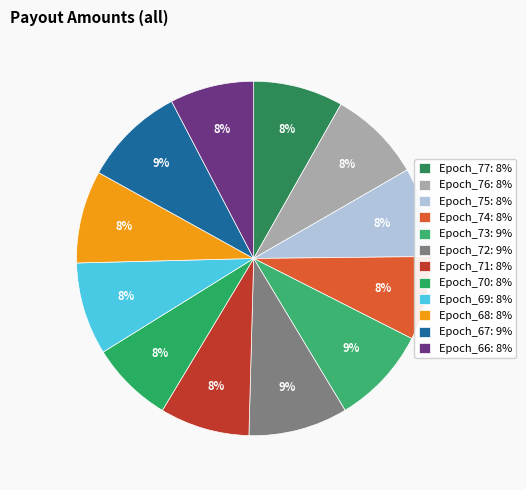

Which category has the smallest portion of the pie?

Epoch_70